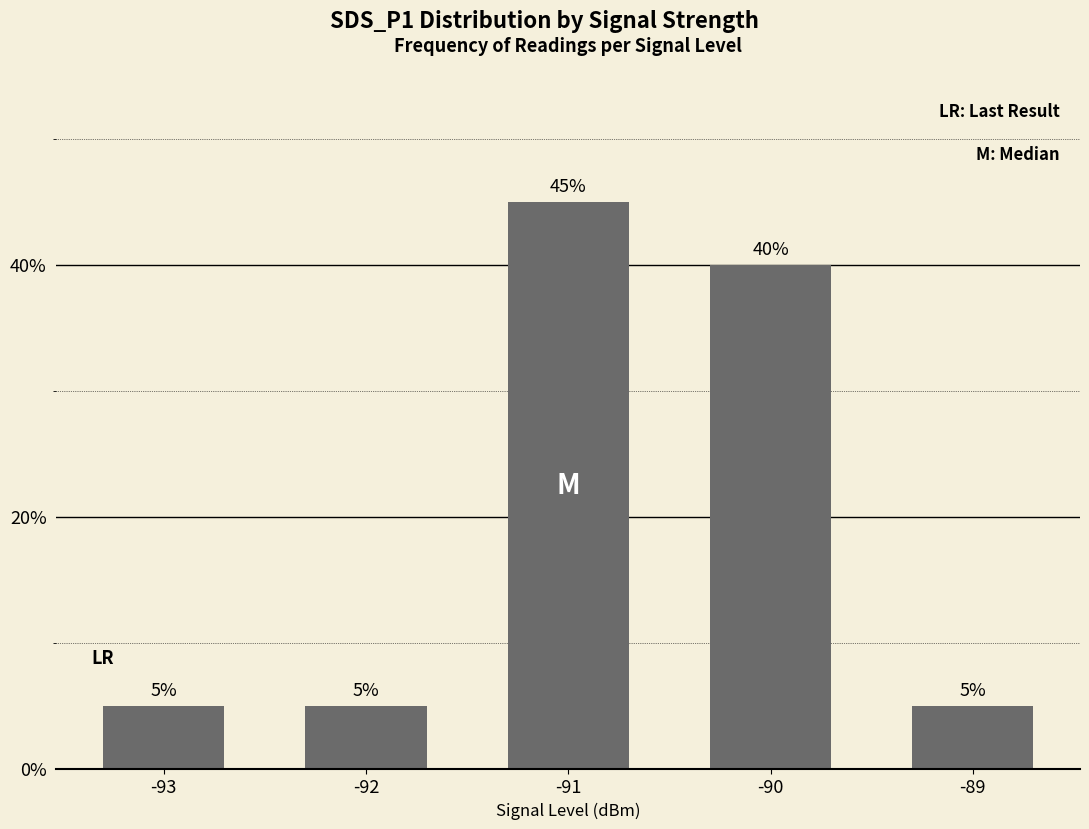

The chart shows a value of 3 at -92. True or false?

False